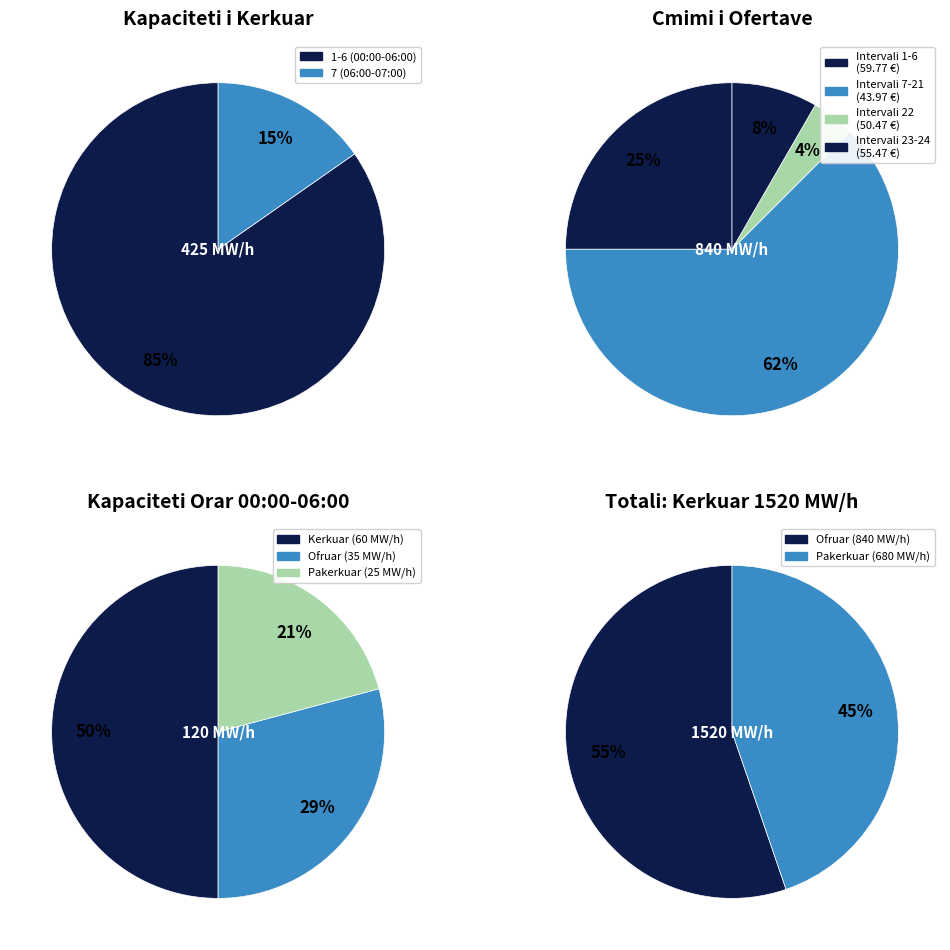

To the nearest percent, what portion does 8 represent?

4%